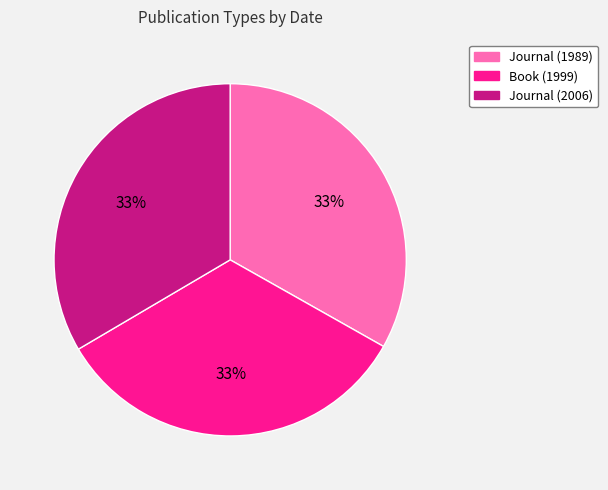

Is there any slice that represents more than half of the pie?

No